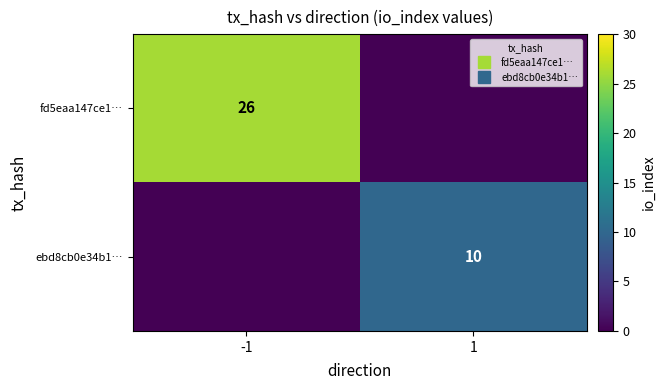

List the series in order of their overall mean, highest first.

fd5eaa147ce1…, ebd8cb0e34b1…